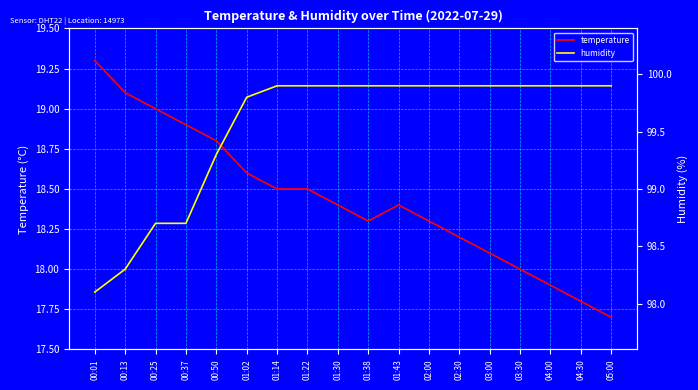

True or false: humidity has more than 2 points higher than both neighbors.

False